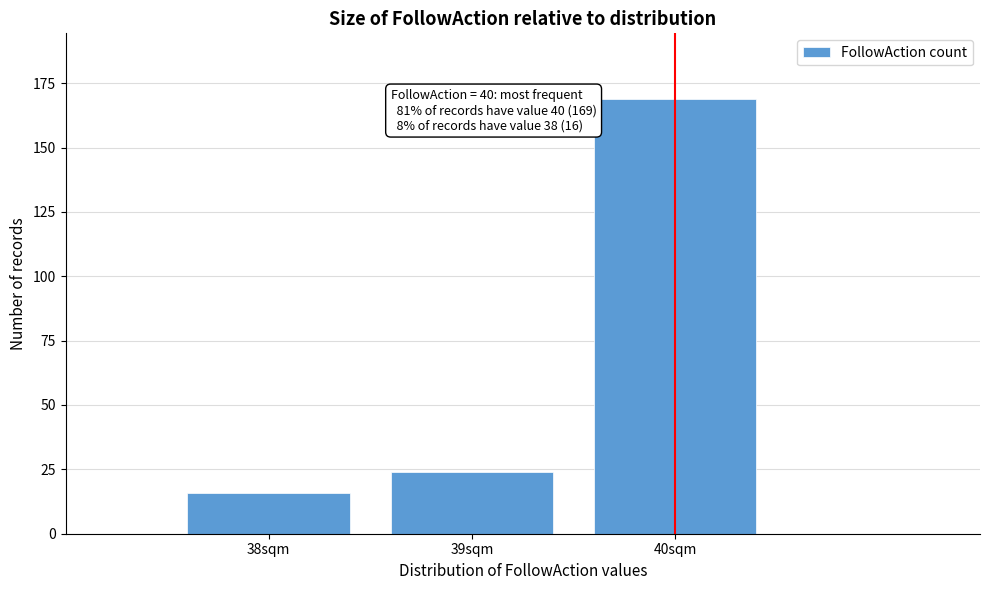

Which range on the x-axis has the tallest bar?

39.5 to 40.5